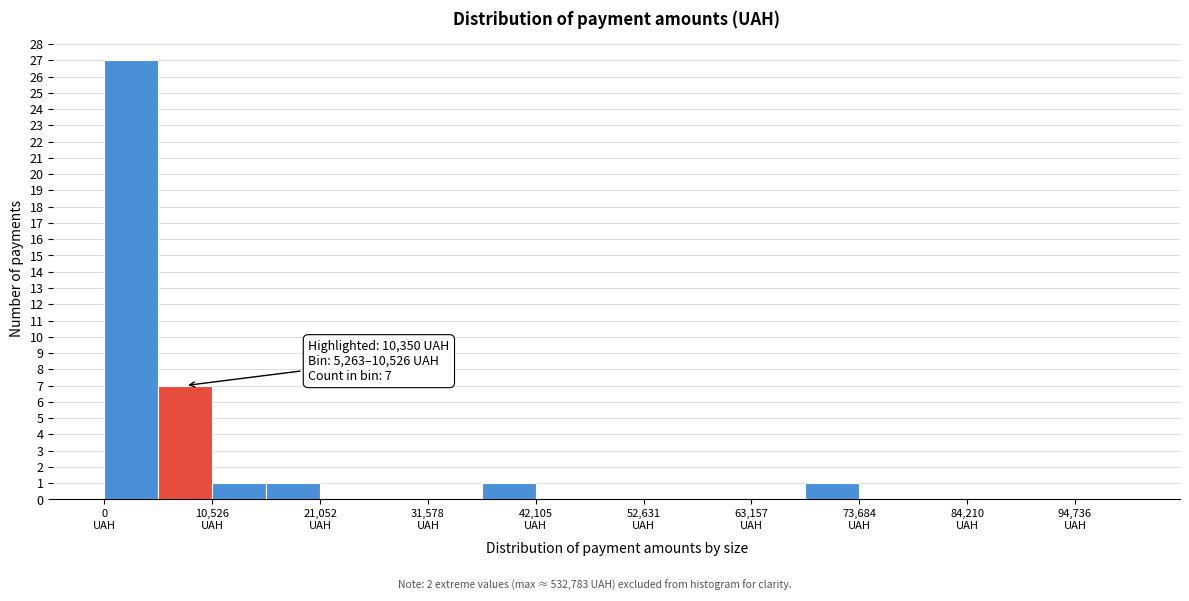

Around what value on the x-axis is the tallest bar? Give the approximate position of its centre, as read against the axis.

2000